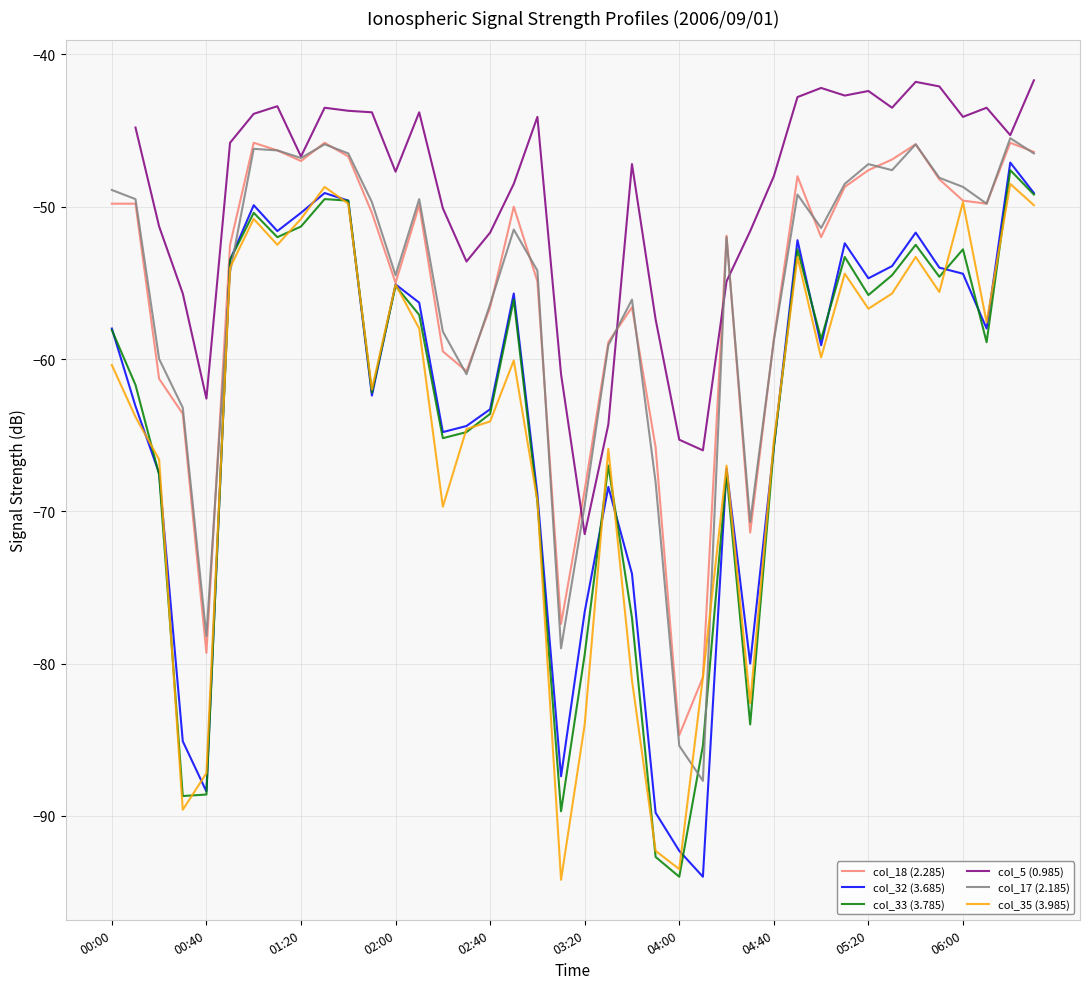

What is the minimum value shown in the chart?

-94.2